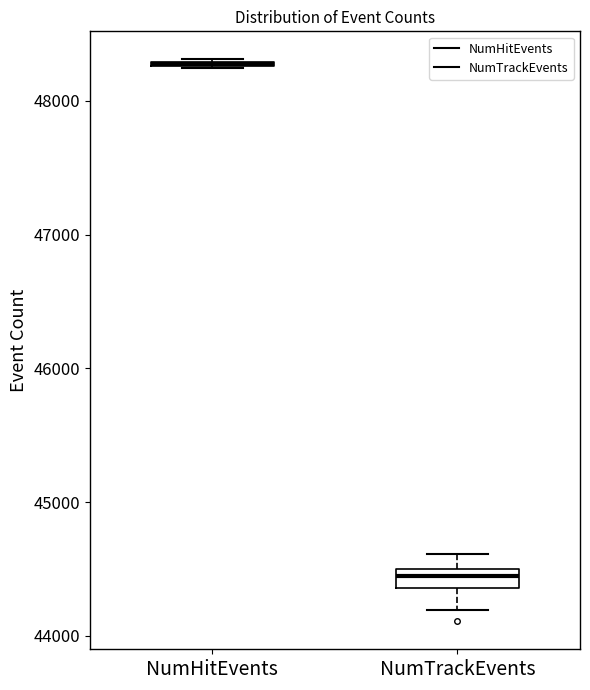

Where is the lower edge of the box for NumTrackEvents on the y-axis? The values are not printed on the chart, so give them approximately, as read against the axis.

44400